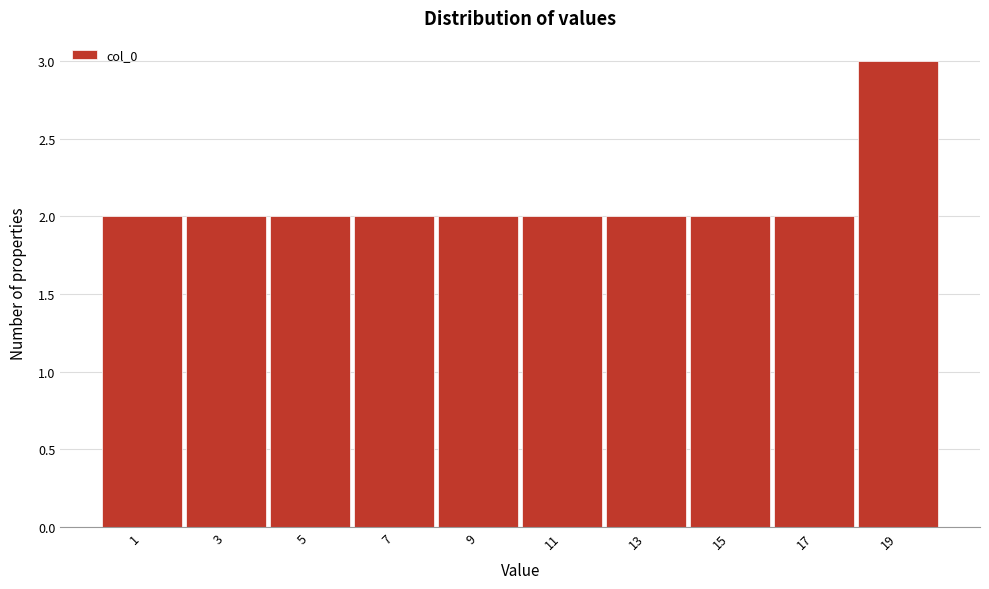

Reading right to left, list all the values displayed in this chart.

3	2	2	2	2	2	2	2	2	2